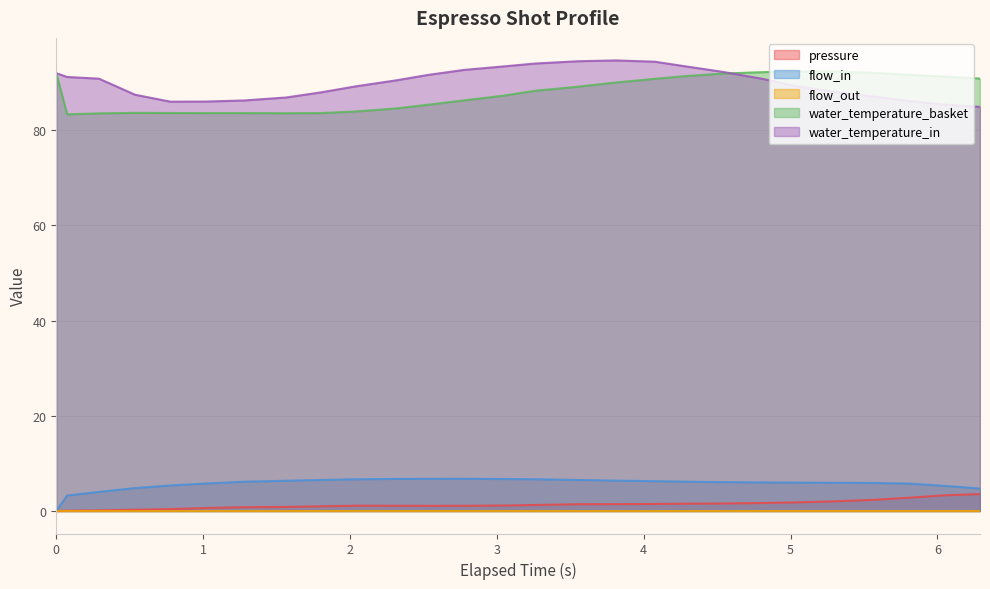

How many lines are shown in the chart?

5